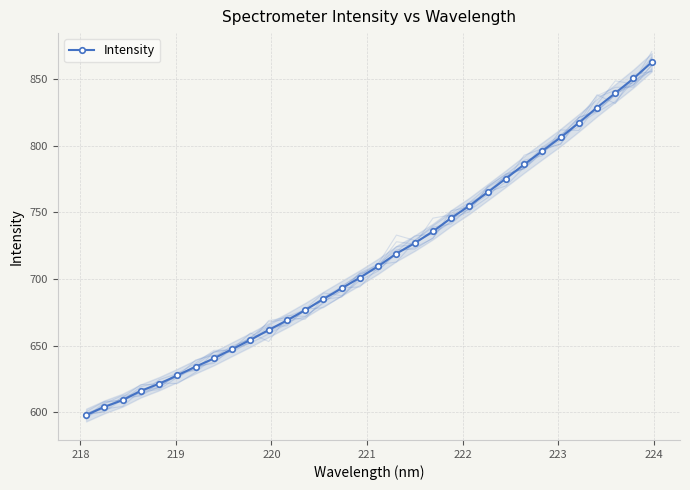

Reading left to right, extract all data points from this chart.

598.0	604.1	609.2	616.1	621.5	627.7	634.3	640.4	647.4	654.3	661.8	668.9	676.6	685.0	693.0	701.0	709.5	719.0	726.8	735.6	745.7	754.8	765.0	775.2	785.8	796.0	806.0	817.0	828.5	839.3	850.2	862.4